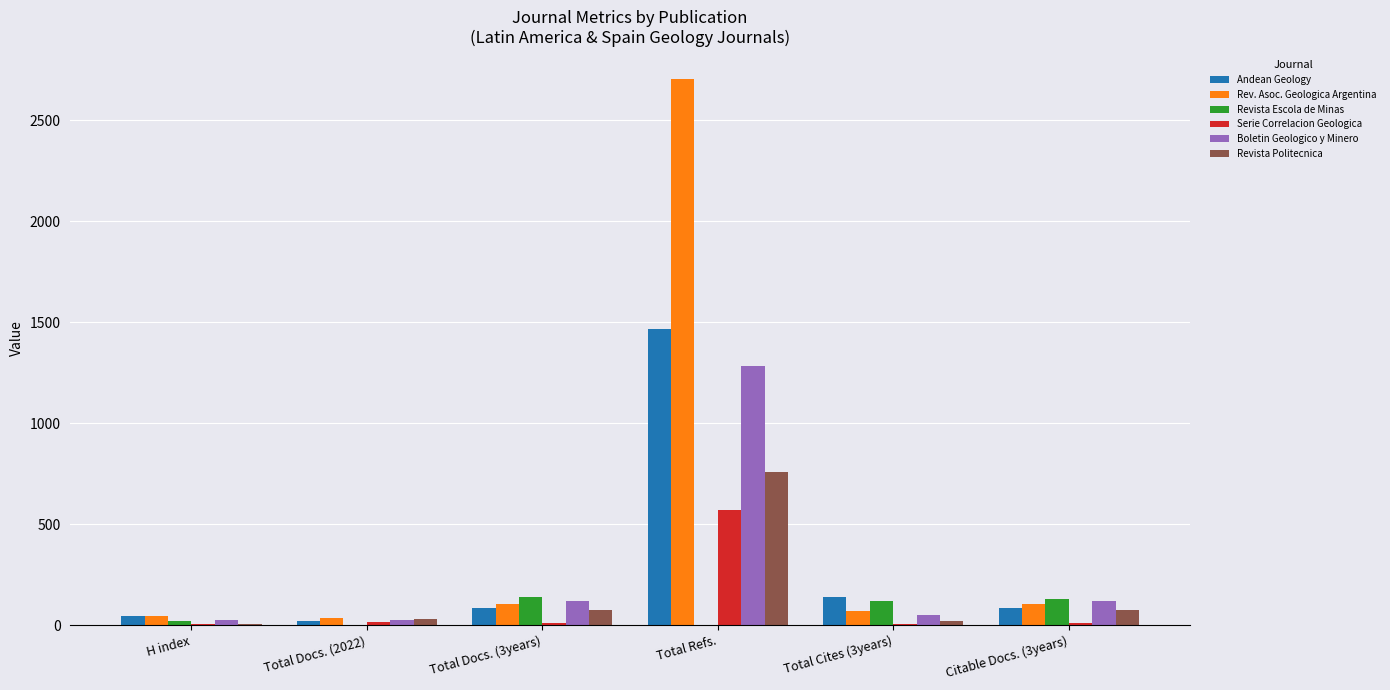

True or false: Boletin Geologico y Minero has a value of 24 at H index.

True